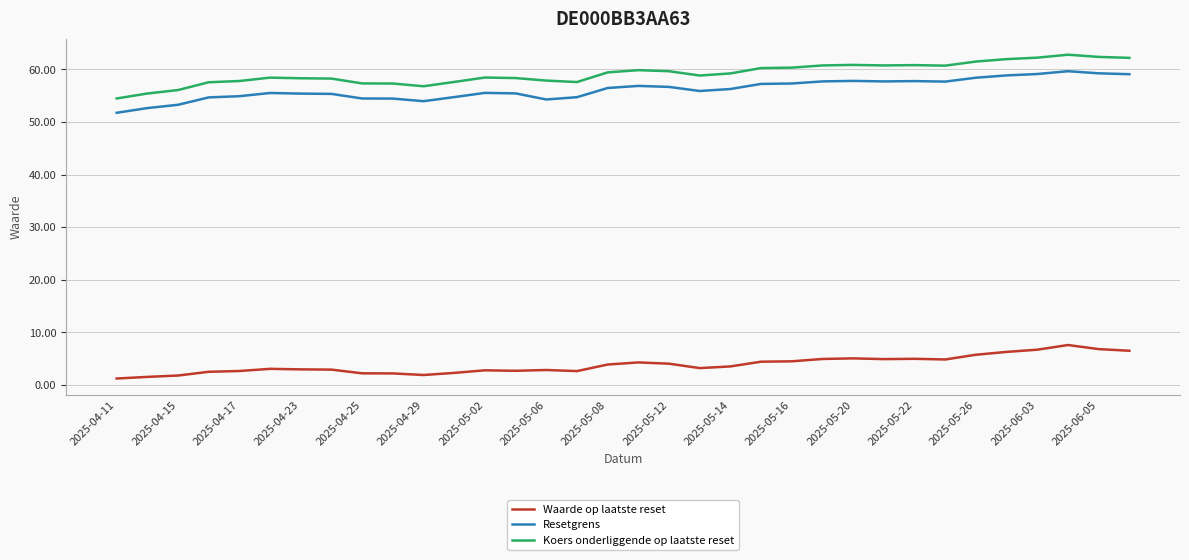

What is the difference between the maximum and minimum values in the Koers onderliggende op laatste reset series?

8.3